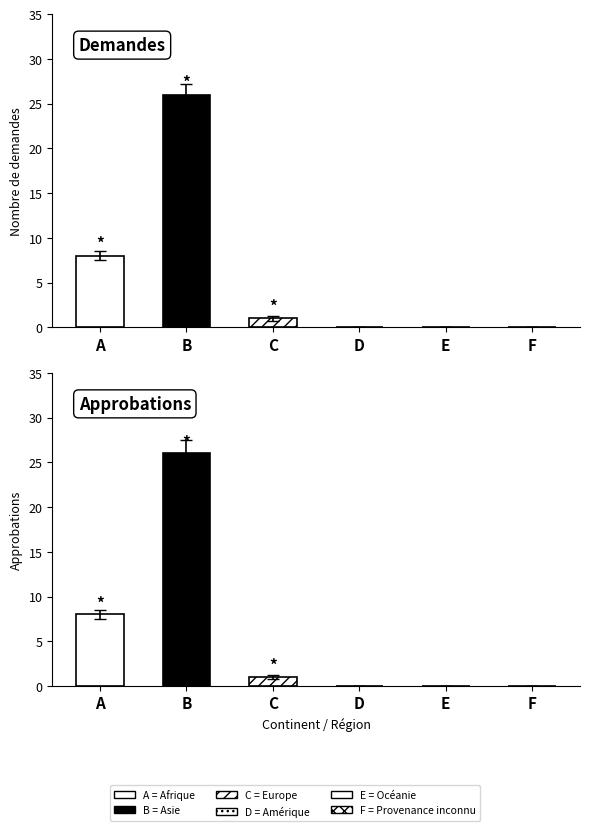

Where is Total refus nearest to the value 0?

Afrique